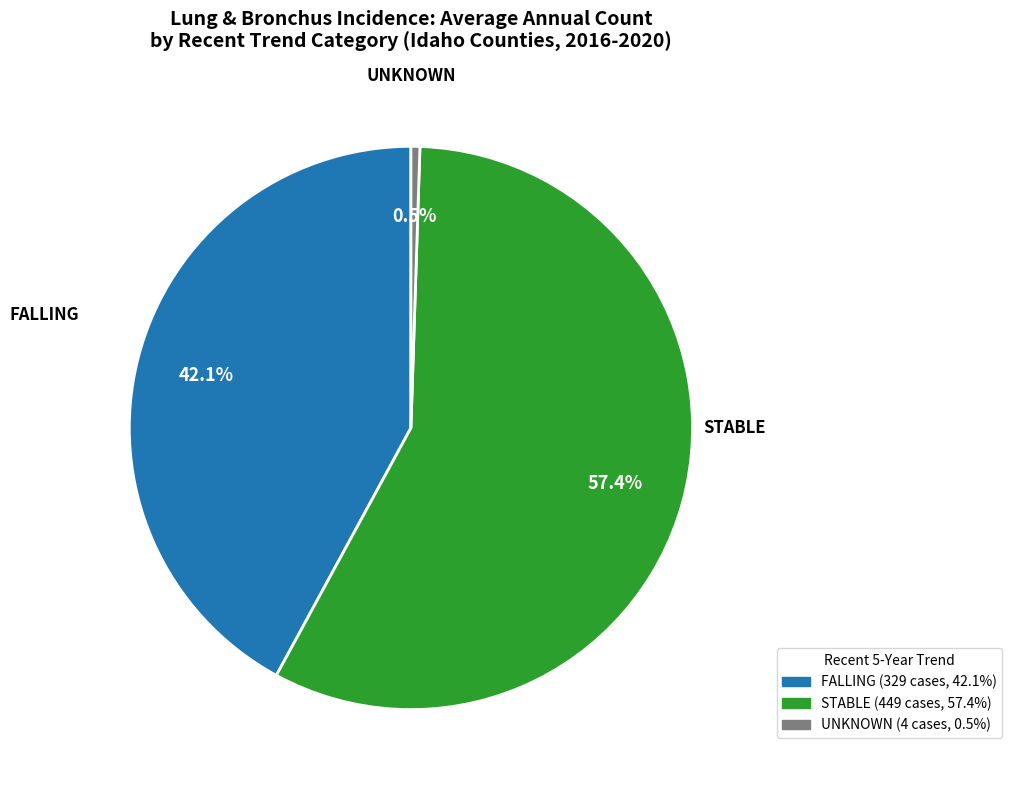

Is there any slice that represents more than half of the pie?

Yes